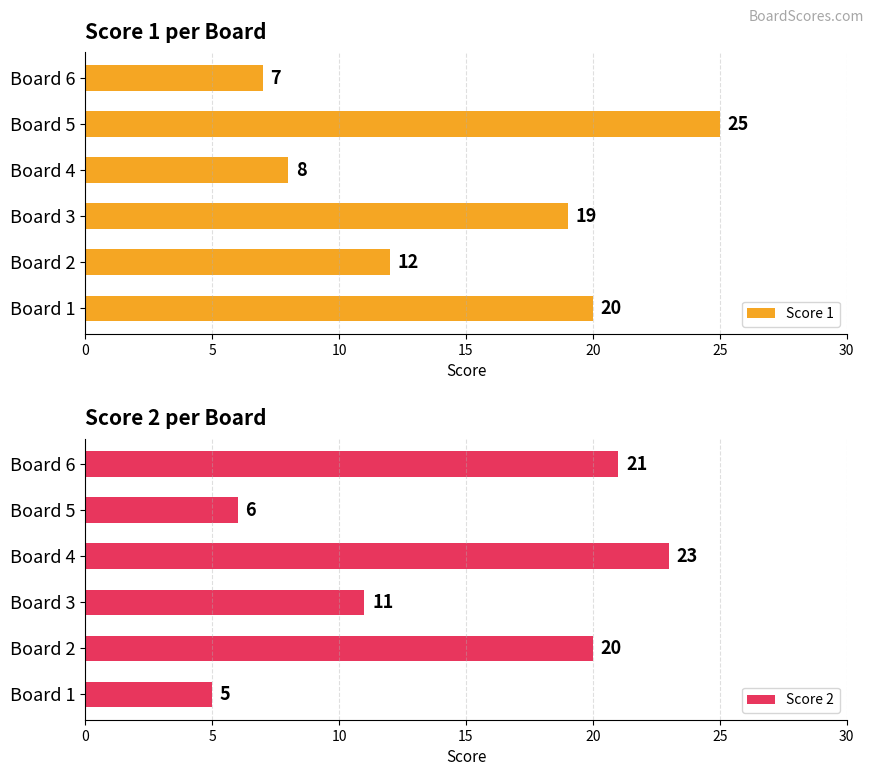

Reading left to right, transcribe all the data shown in this chart.

Score 1: 20	12	19	8	25	7
Score 2: 5	20	11	23	6	21